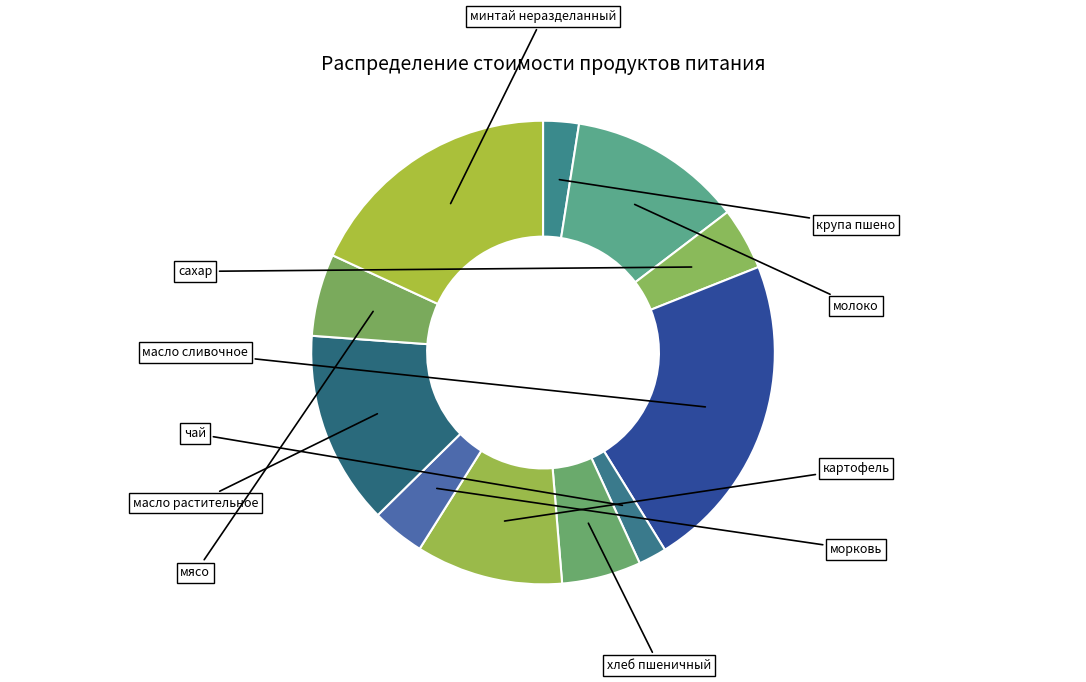

Which category has the biggest portion of the pie?

масло сливочное